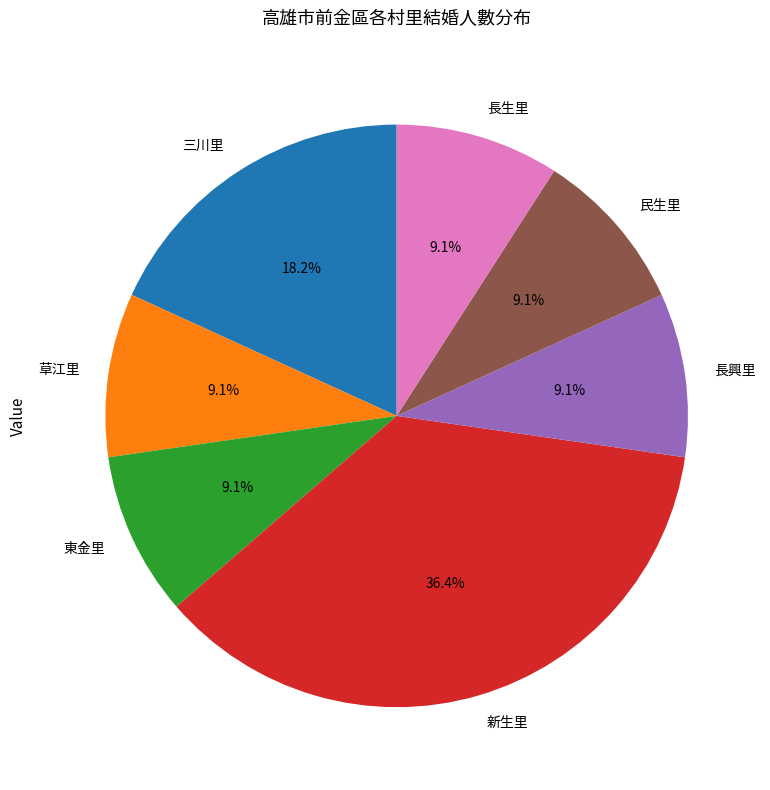

To the nearest percent, what percentage of the pie is 長興里?

9%